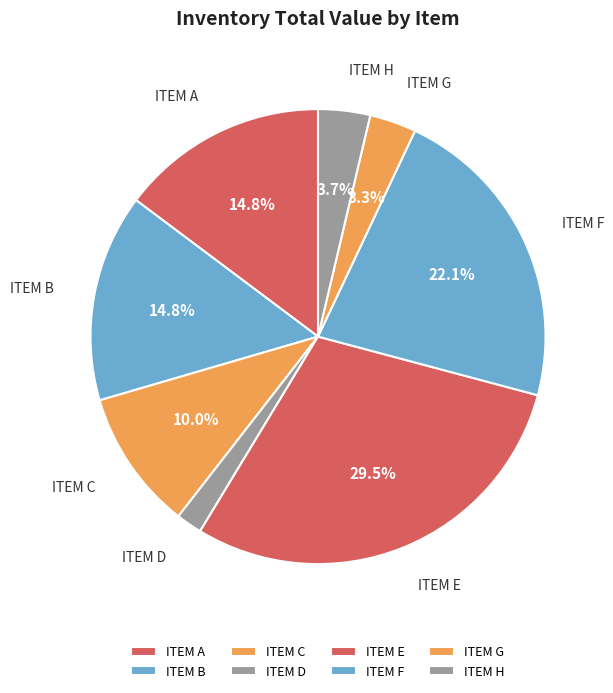

What percentage is the ITEM G slice, to the nearest percent?

3%